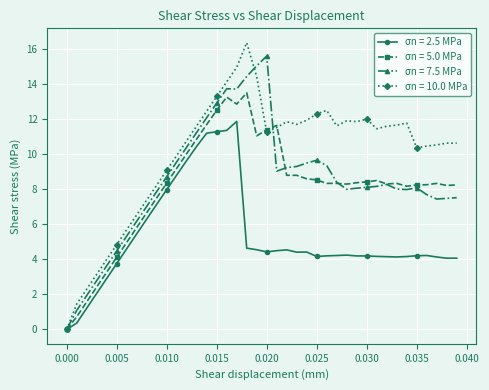

What is the value of the σn = 2.5 MPa point at the 20th from the left?

4.5